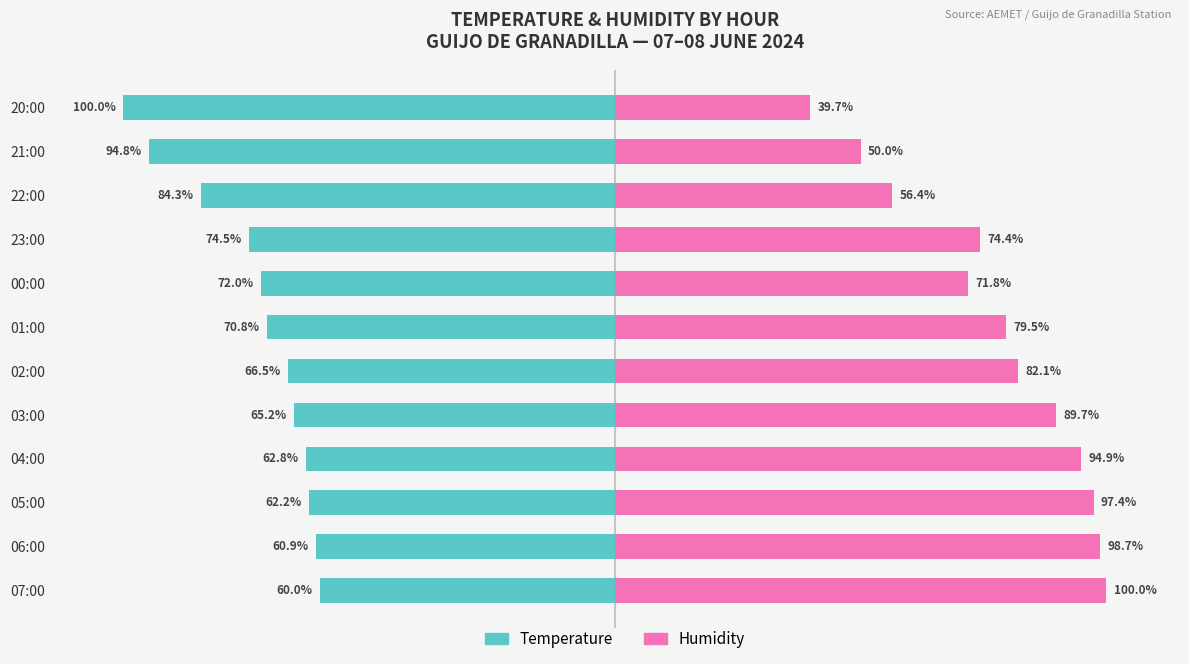

Are the bars grouped side by side (vs. stacked)?

Yes